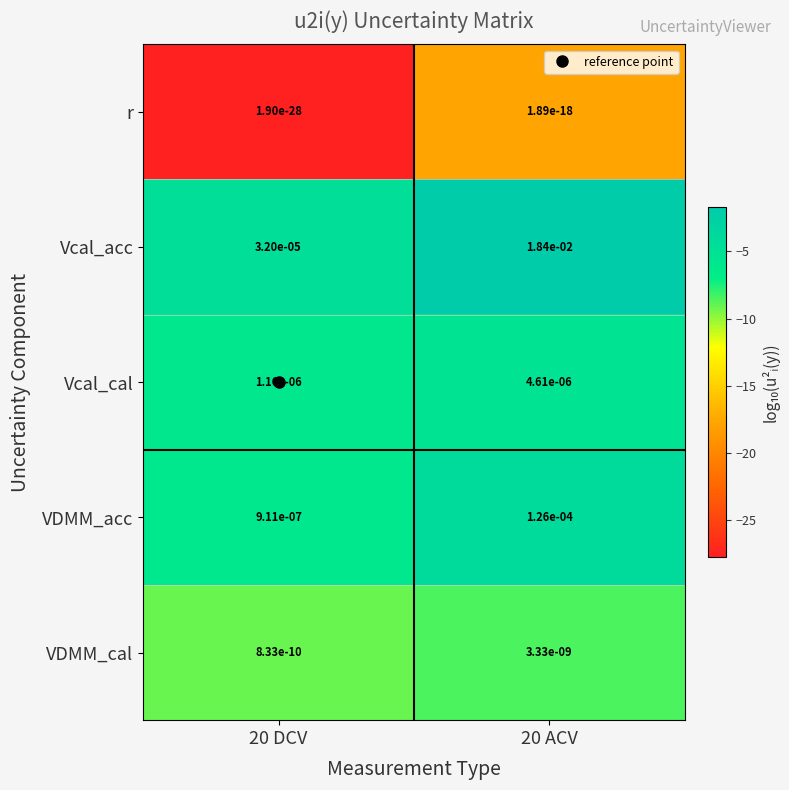

Which series changed the most between 20 DCV and 20 ACV?

Vcal_acc